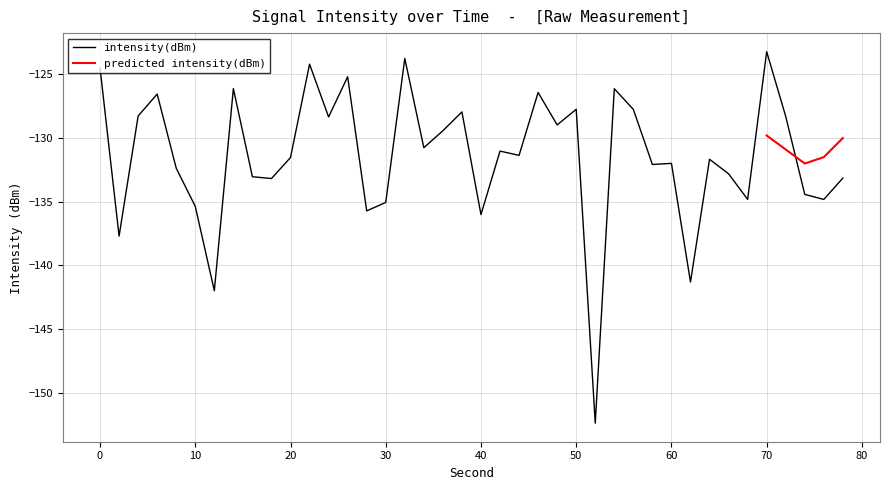

The intensity(dBm) series shows -132.0 at 60. True or false?

True